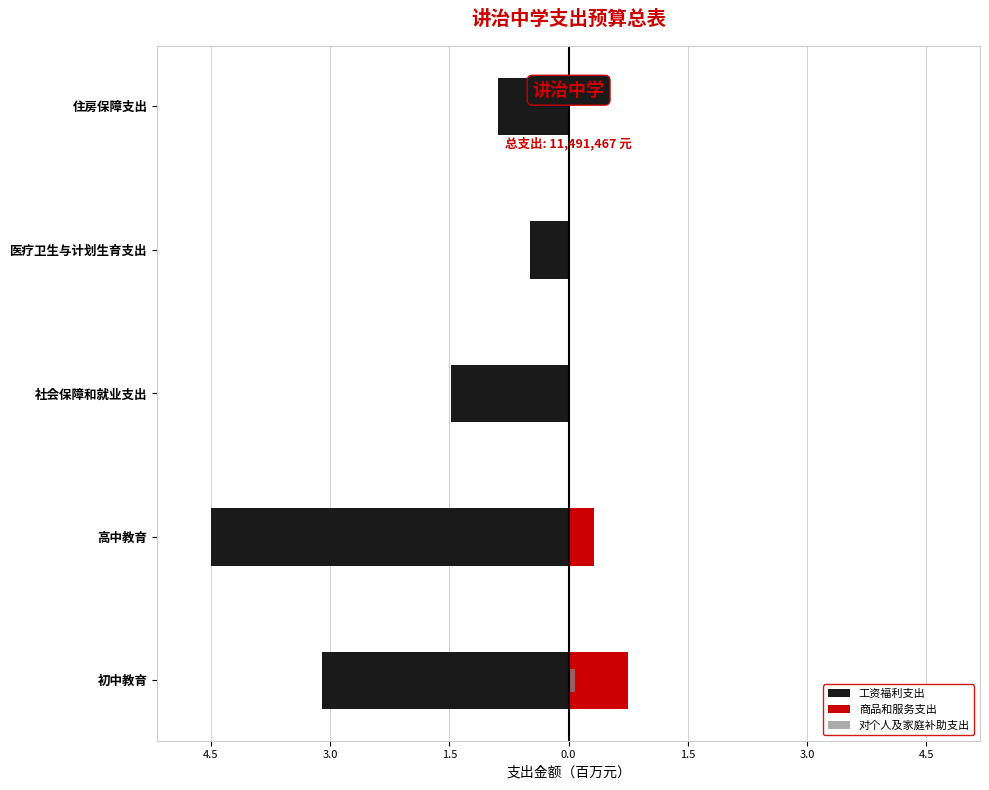

True or false: 商品和服务支出 has a value of 1.2 at 初中教育.

False